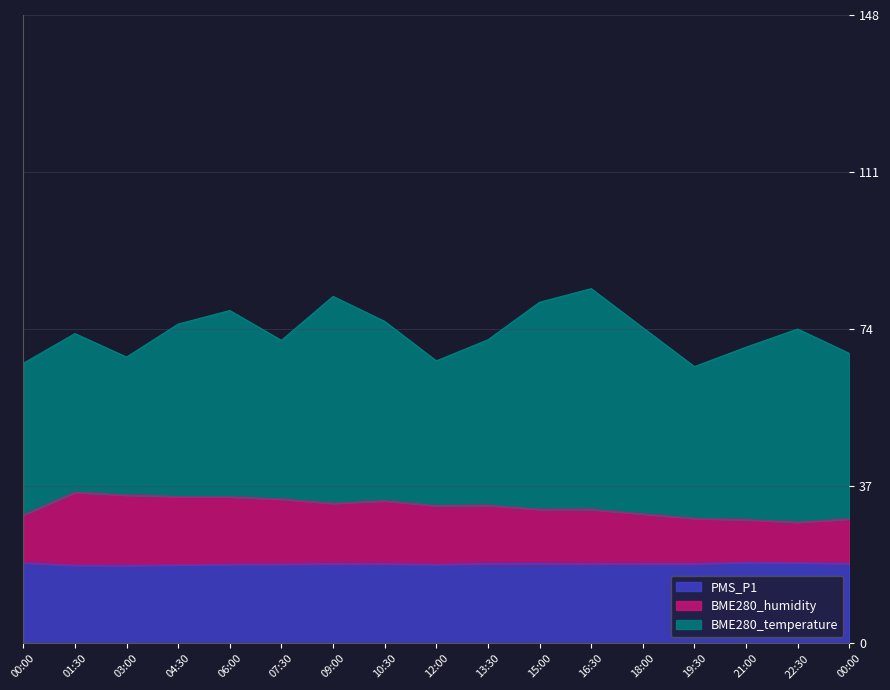

What are all the series names shown in the legend?

PMS_P1, BME280_humidity, BME280_temperature